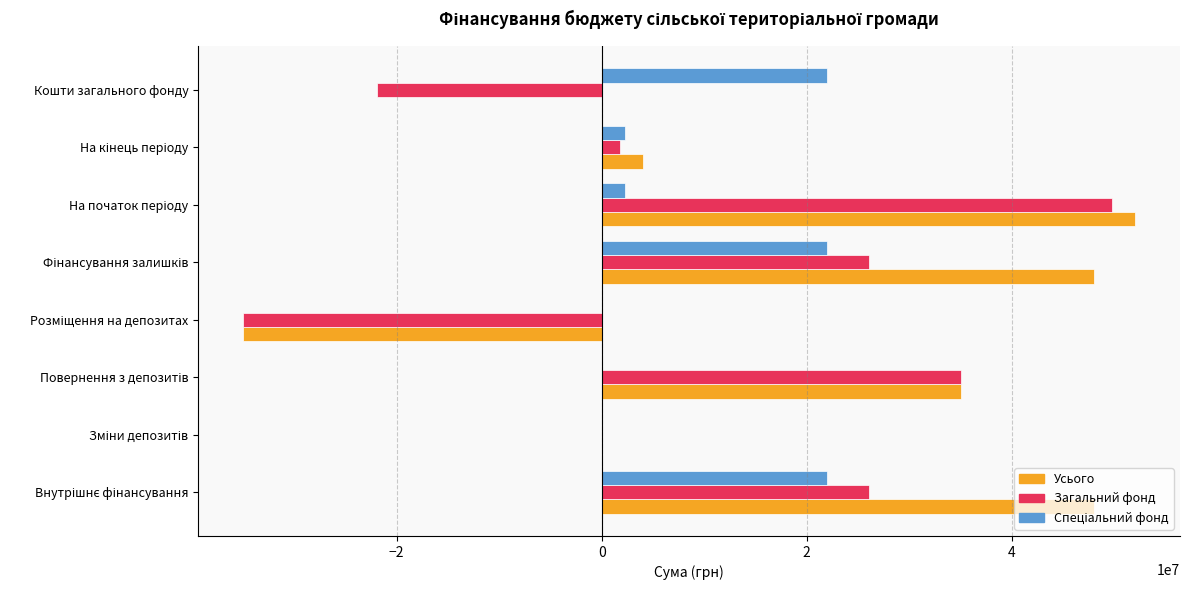

How many series are shown in this chart?

3